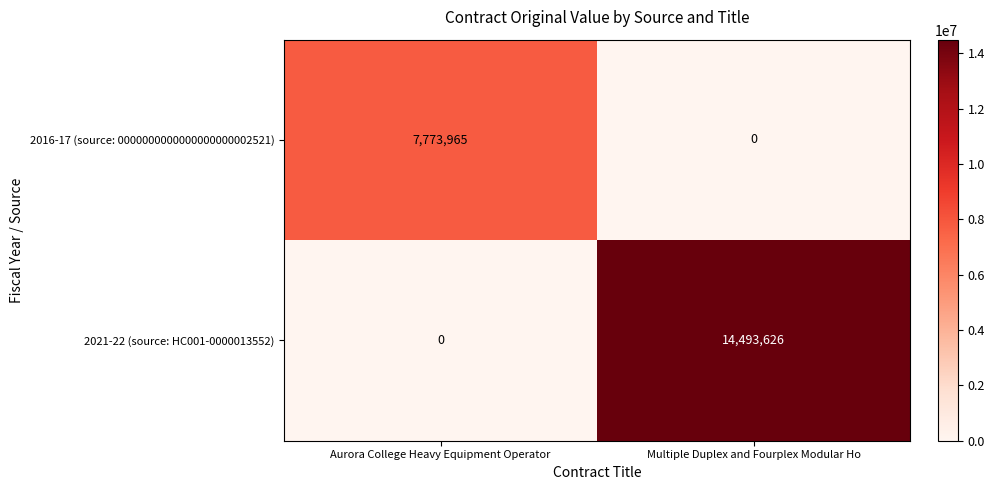

Which category has the lowest value in the 2016-17 (source: 0000000000000000000002521) series?

Multiple Duplex and Fourplex Modular Ho